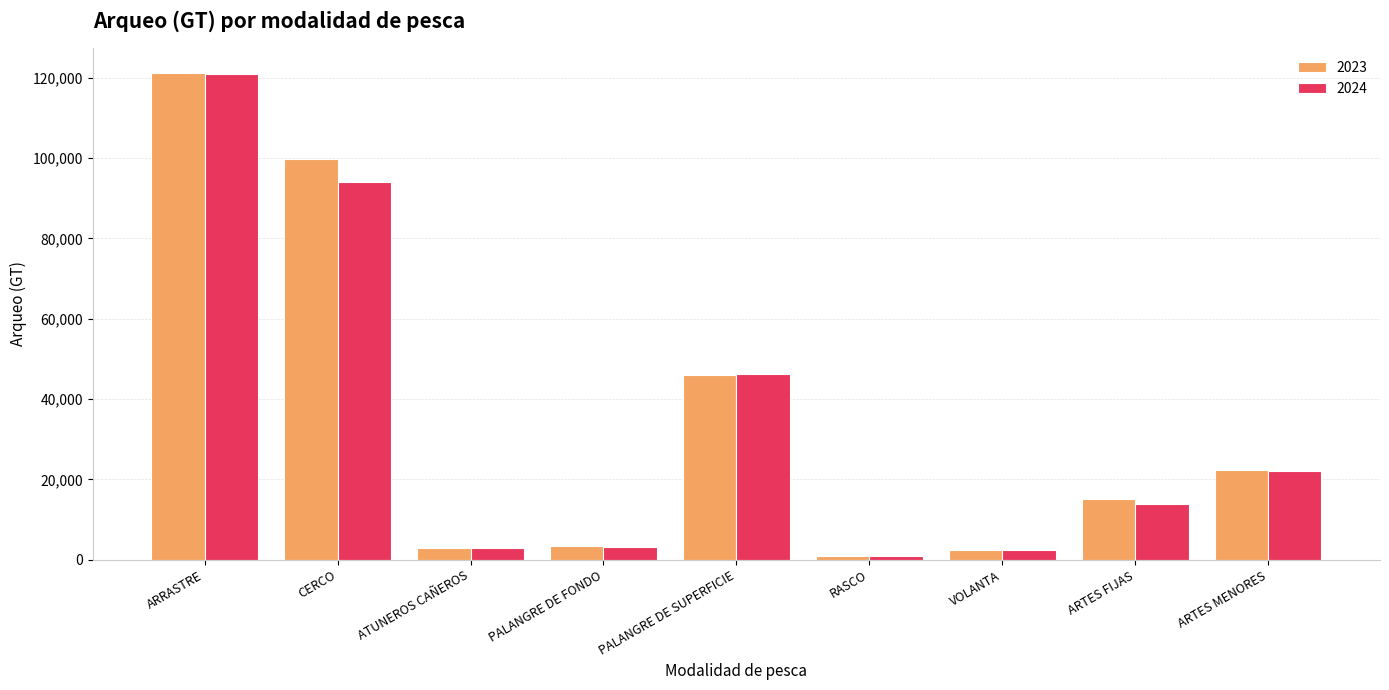

What position from the left is ARTES FIJAS?

8